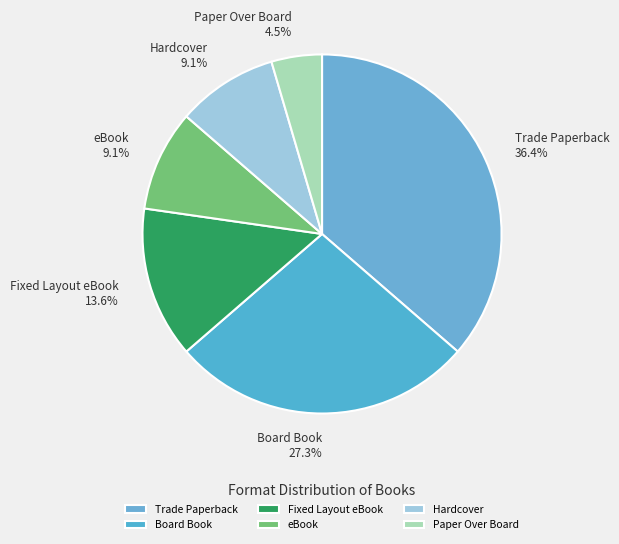

Count the number of slices in the pie.

6